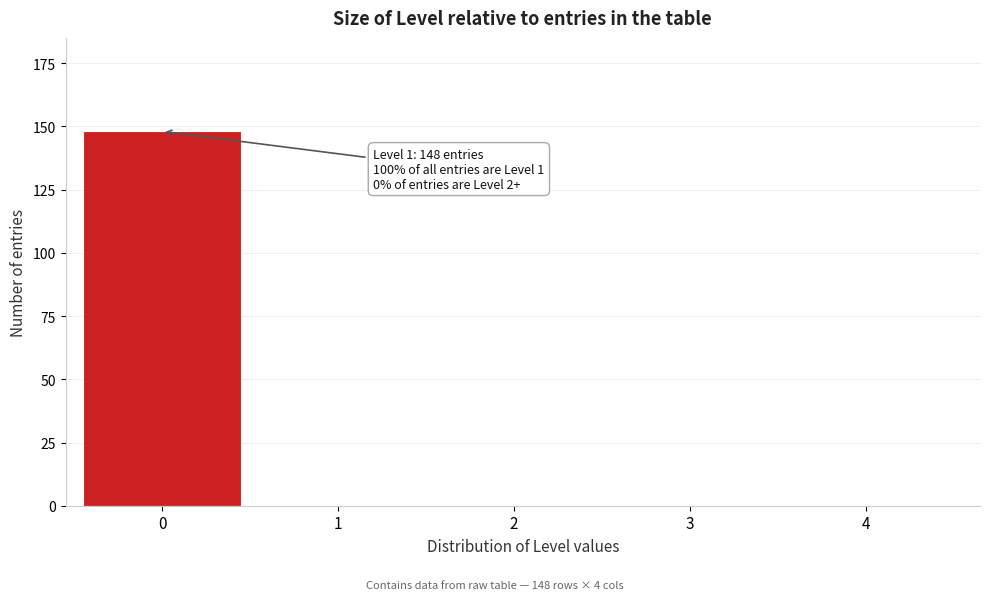

Reading left to right, list all the values displayed in this chart.

0=148	1=0	2=0	3=0	4=0